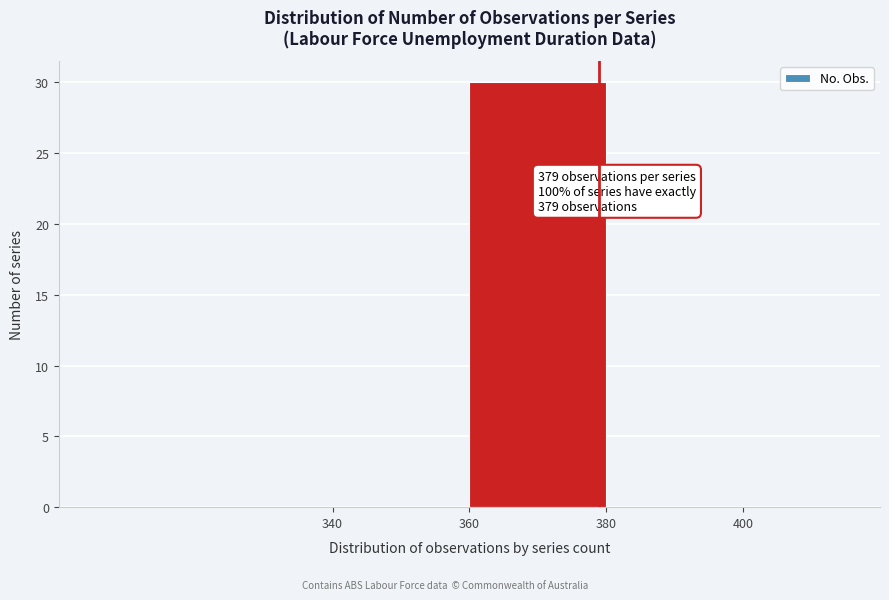

Over which range of the x-axis is the bar tallest?

360 to 380